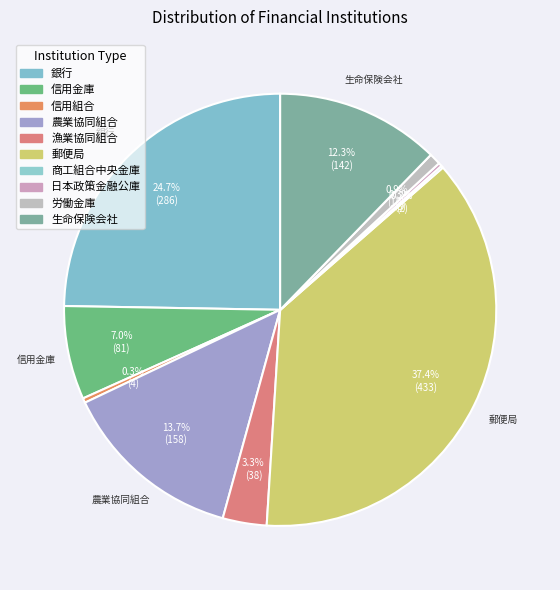

Is there a majority slice in this chart?

No